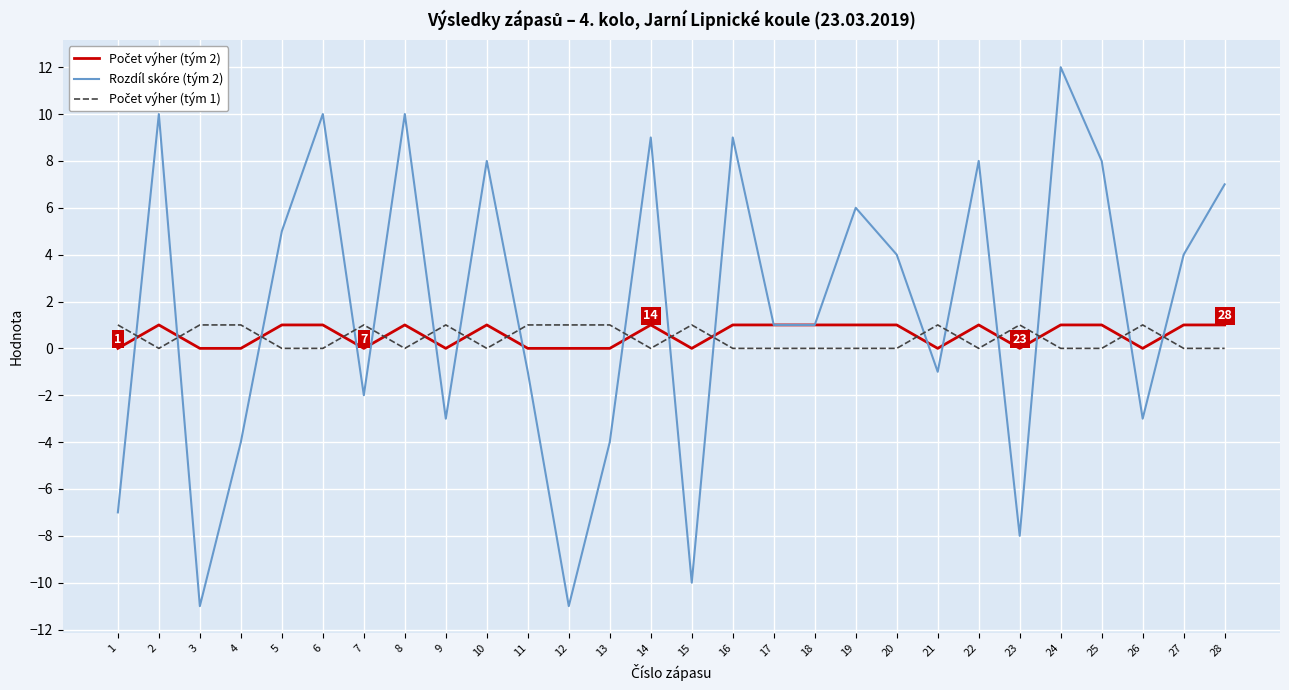

What is the total value across all series at 1?

-6